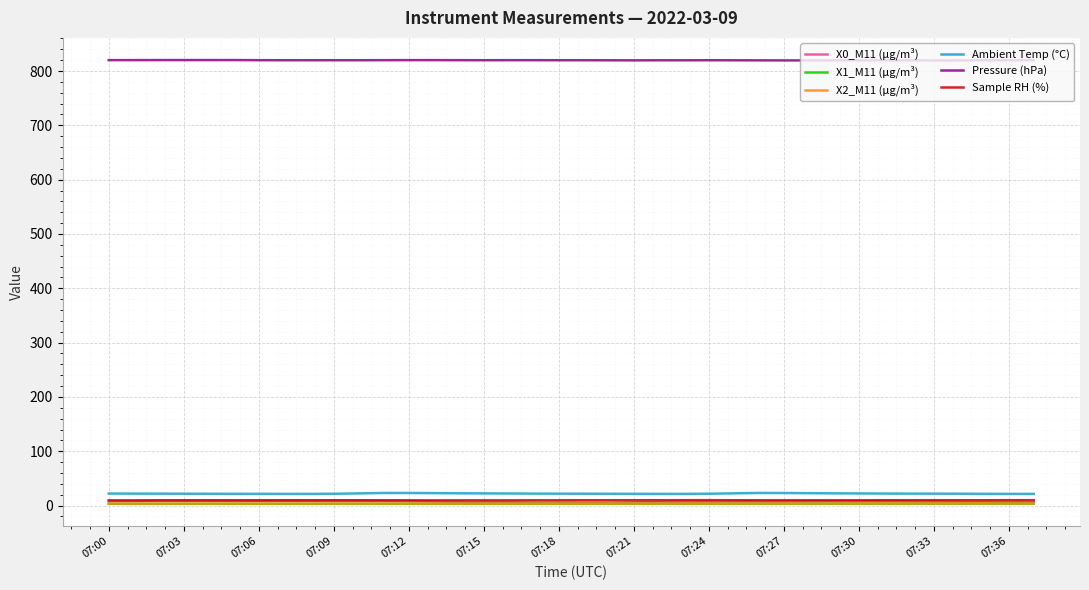

True or false: X0_M11 (μg/m³) and Ambient Temp (°C) cross at least once.

False